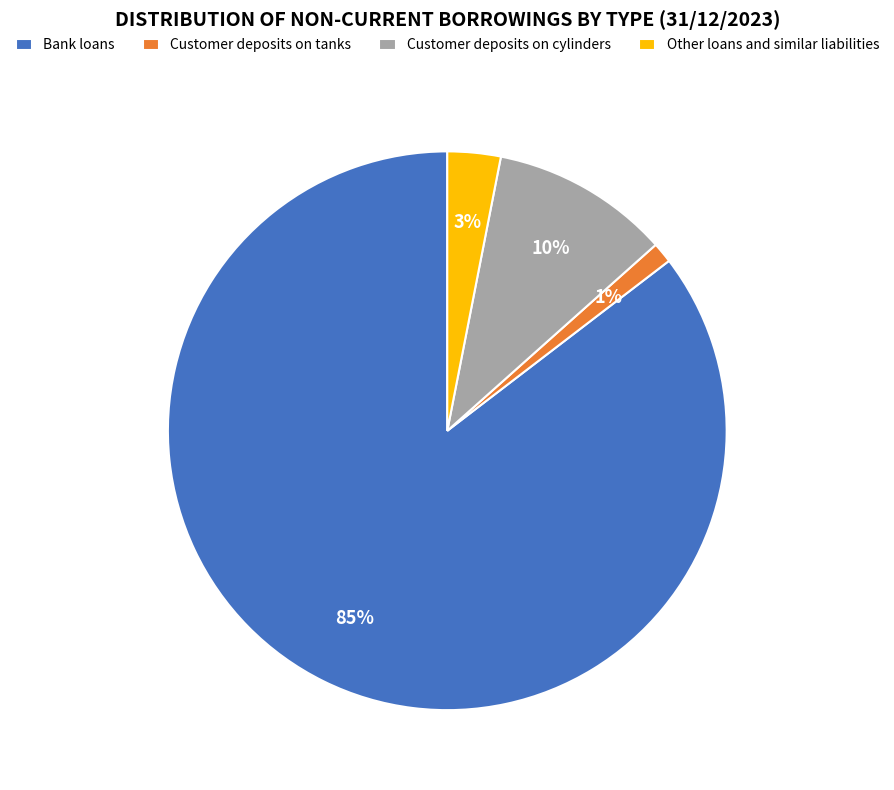

Is the sum of Customer deposits on cylinders and Bank loans greater than half?

Yes